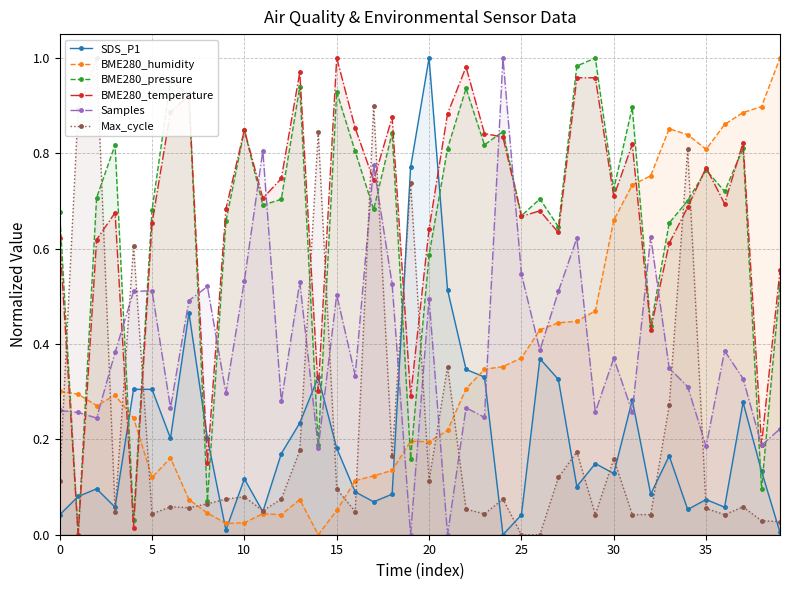

What are all the series names shown in the legend?

SDS_P1, BME280_humidity, BME280_pressure, BME280_temperature, Samples, Max_cycle